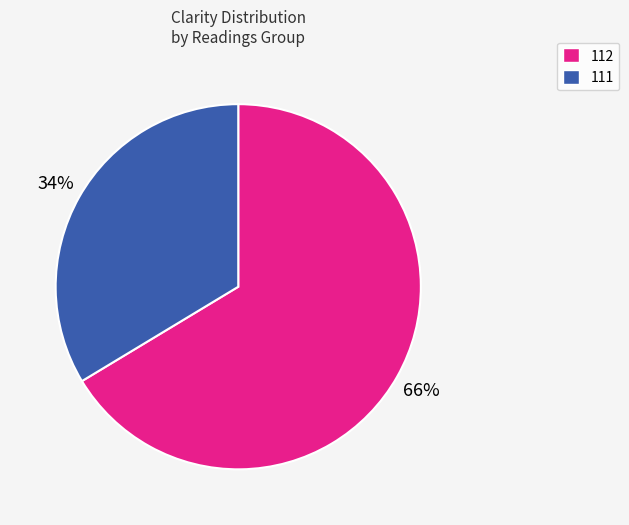

How many segments does this pie chart have?

2